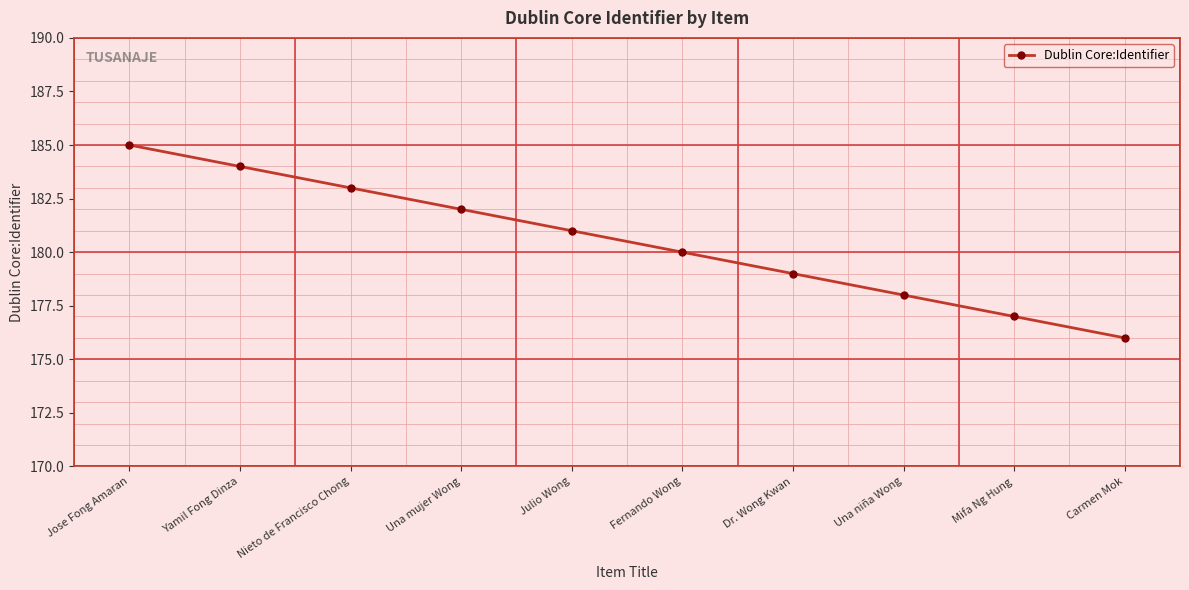

What is the sum of all values?

1805